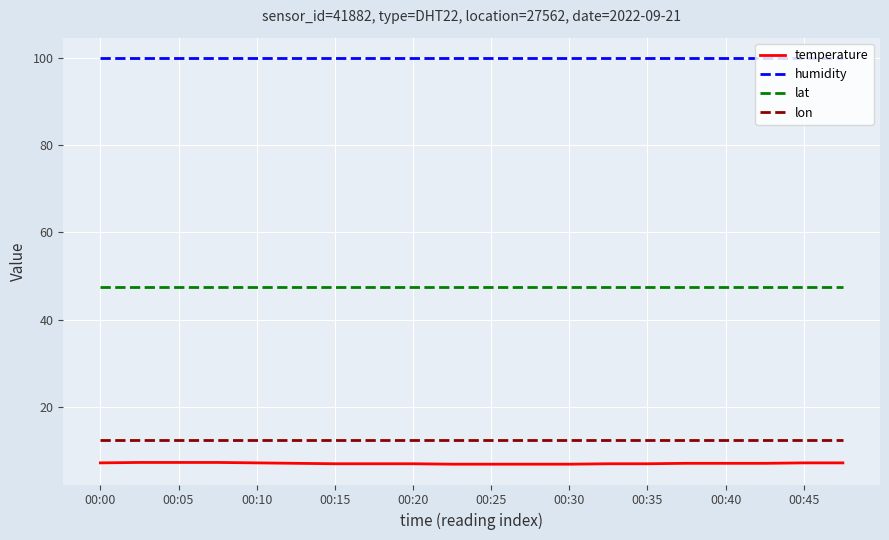

Which series has the largest total across all categories?

humidity